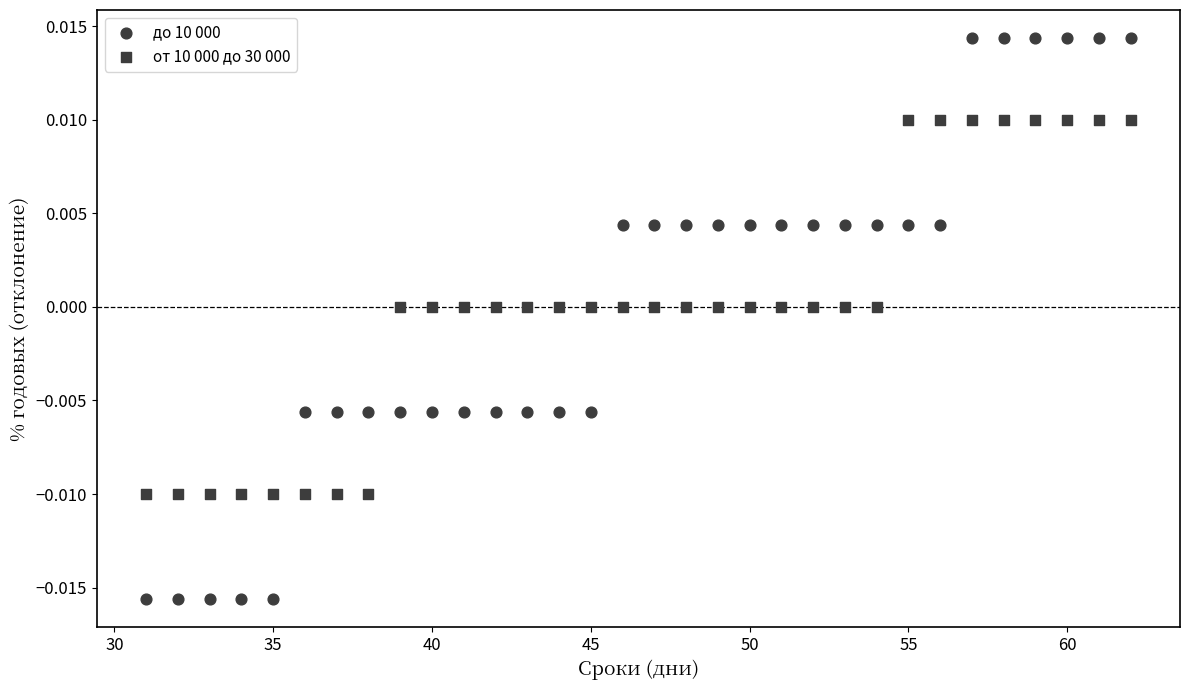

How many data points are displayed?

64